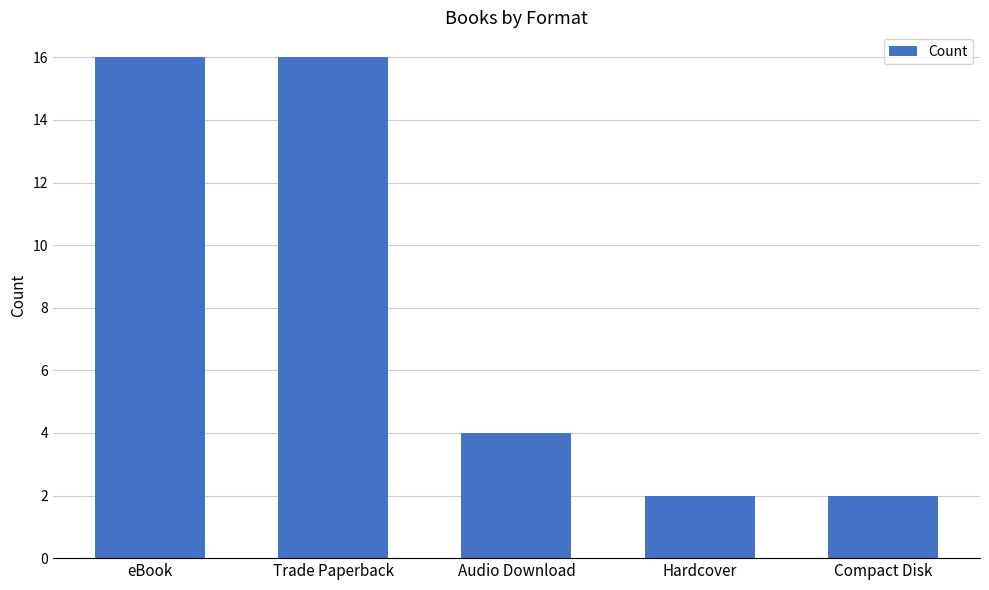

The chart shows a value of 2 at Hardcover. True or false?

True